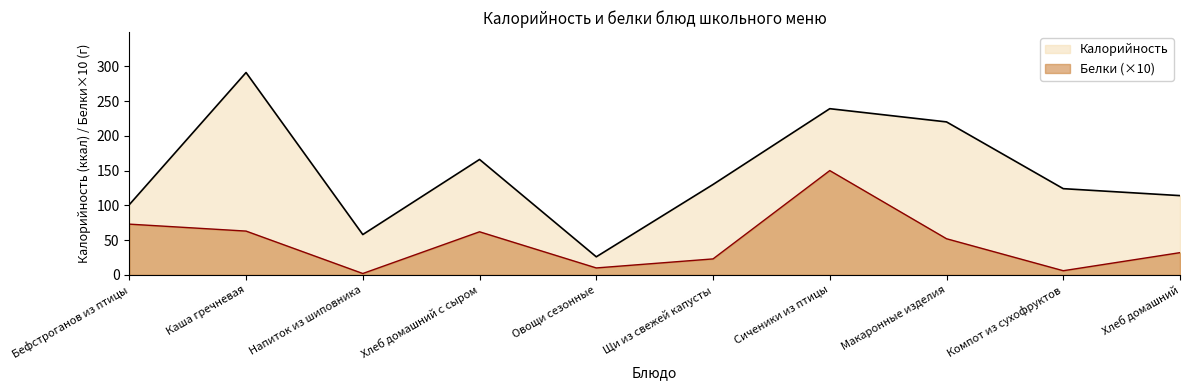

Is it true that Белки equals 2 at Напиток из шиповника?

True